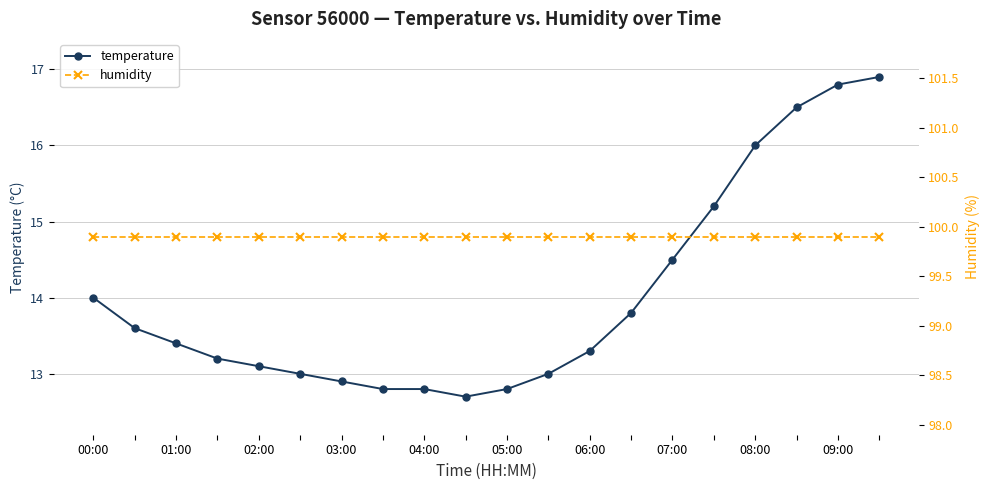

At which category does the chart reach its peak across all series?

00:00